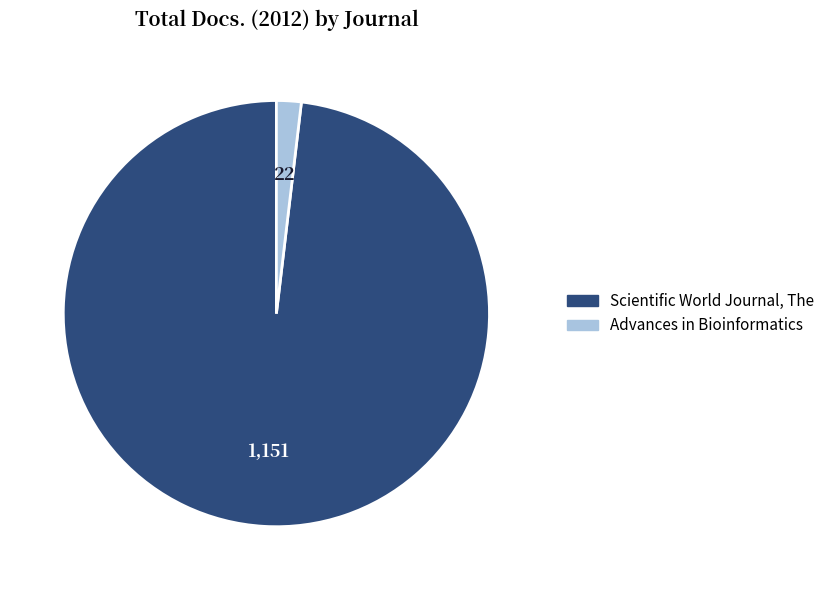

True or false: Scientific World Journal, The accounts for 88% of the total.

False